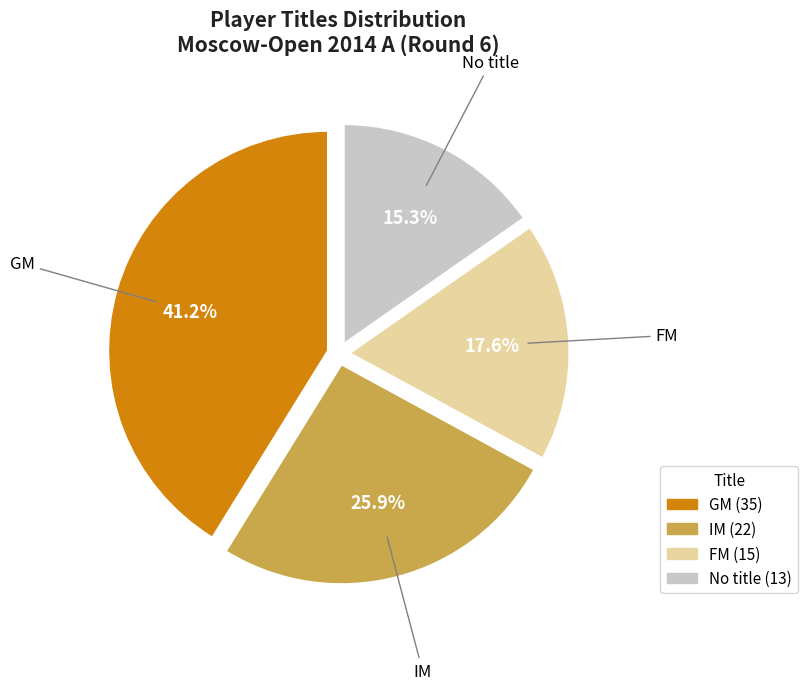

How many segments does this pie chart have?

4